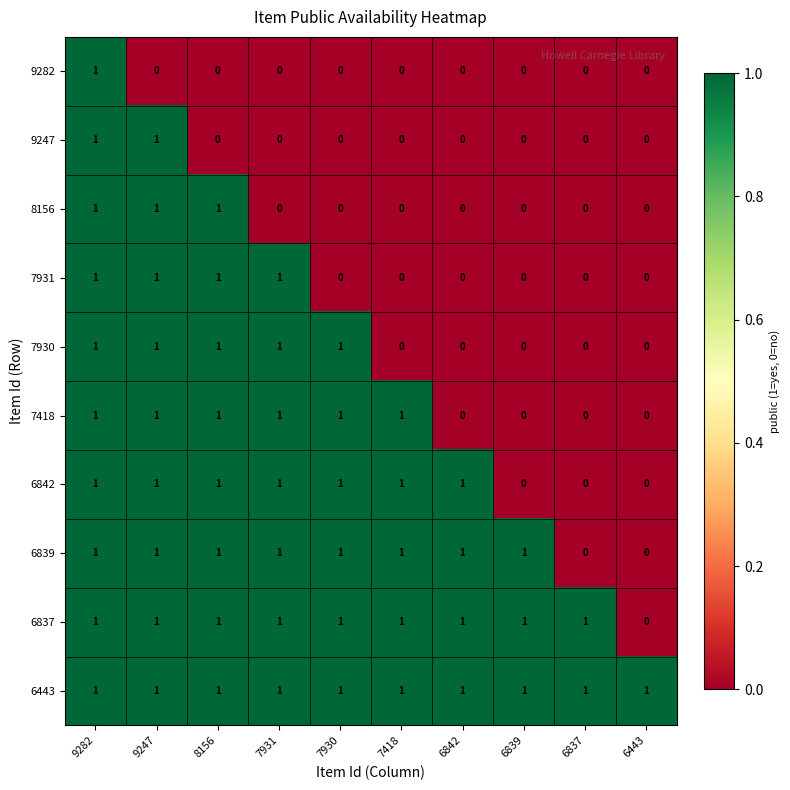

At which label does 6837 reach its minimum?

6443